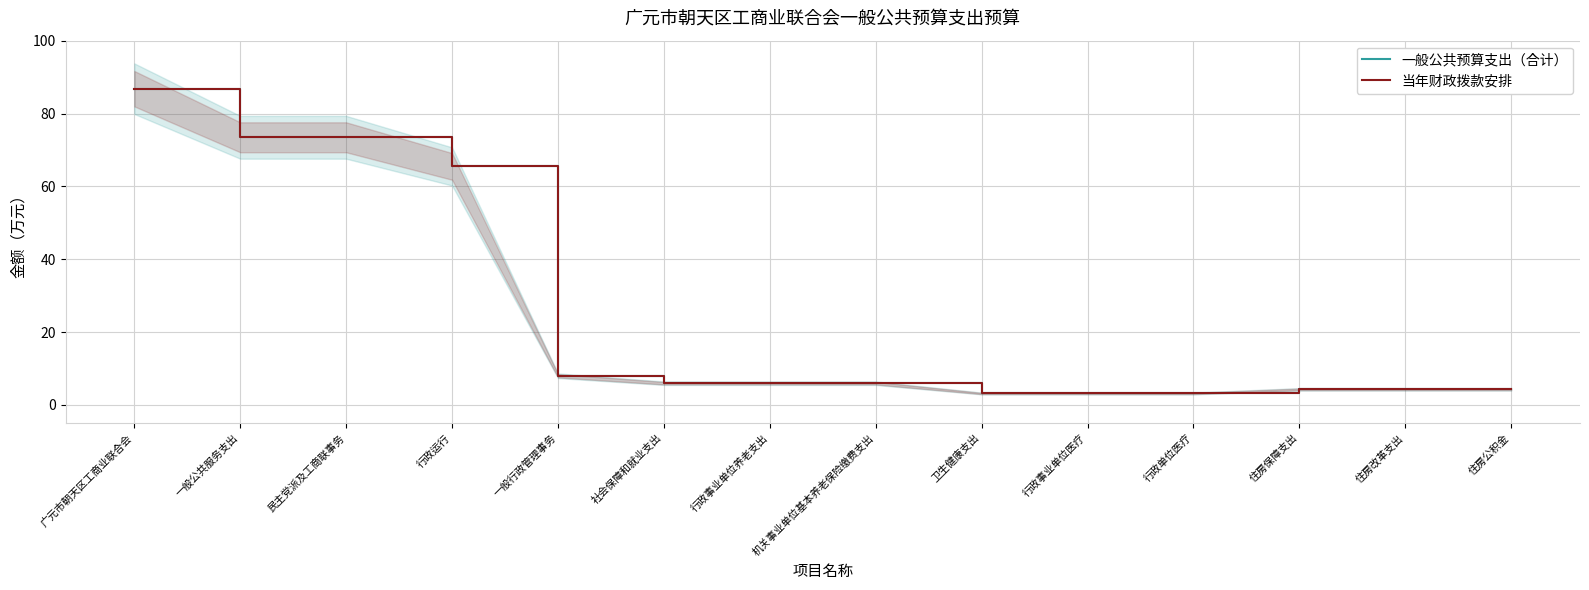

What is the label of the 12th point from the right?

民主党派及工商联事务